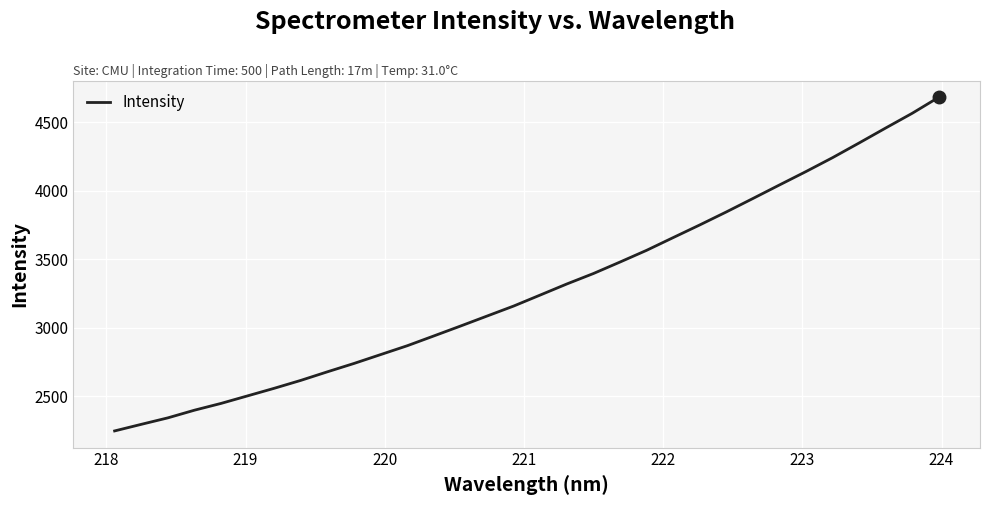

What is the difference between the maximum and minimum values?

2432.8